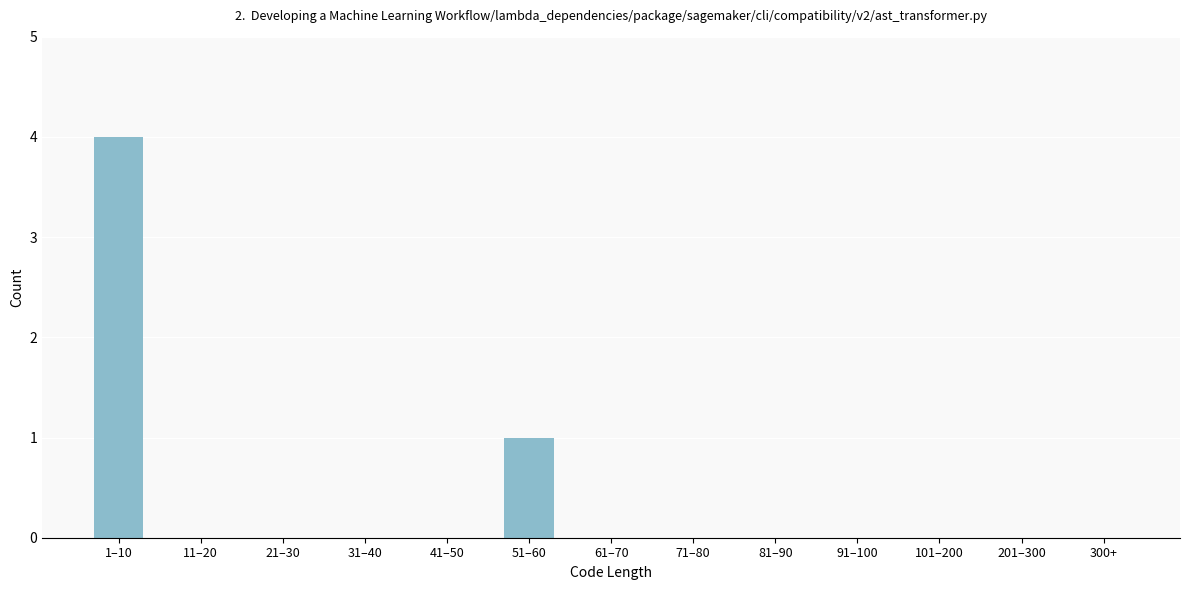

Reading left to right, transcribe all the data shown in this chart.

1–10=4	11–20=0	21–30=0	31–40=0	41–50=0	51–60=1	61–70=0	71–80=0	81–90=0	91–100=0	101–200=0	201–300=0	300+=0